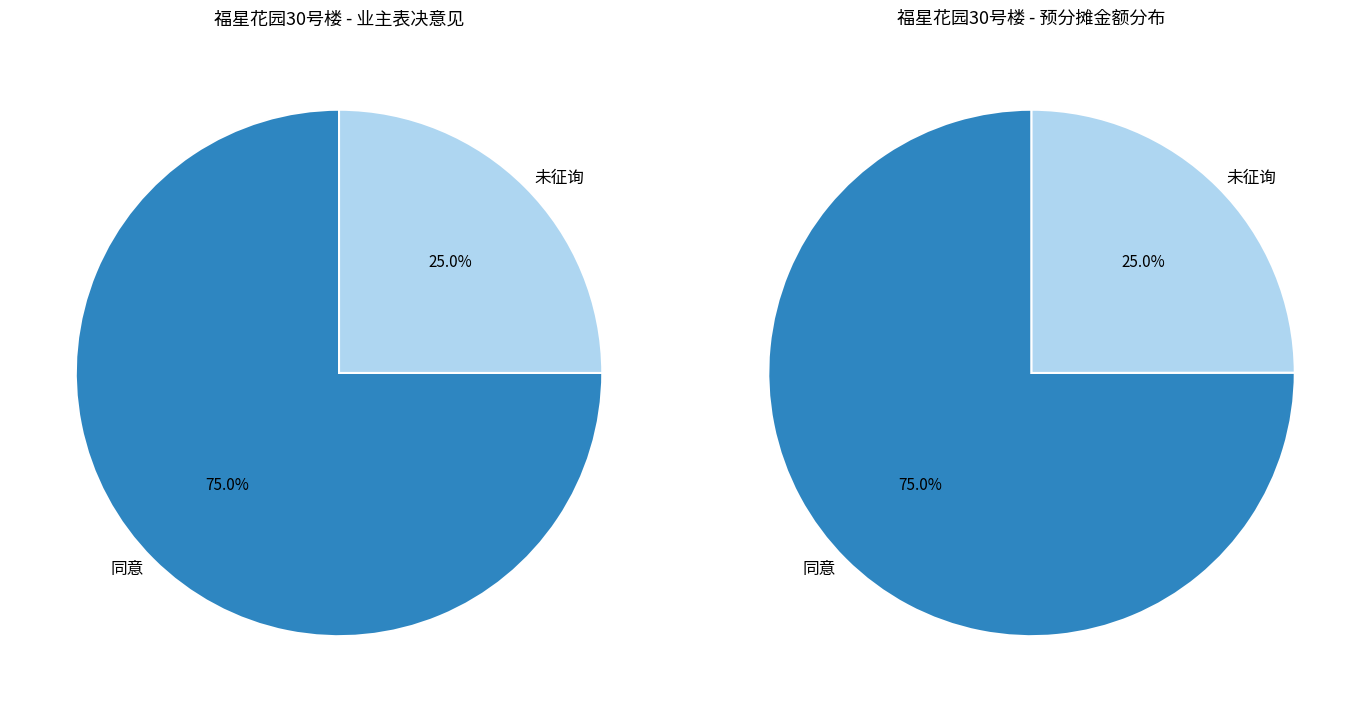

Is it true that 同意 is 82% of the pie?

False